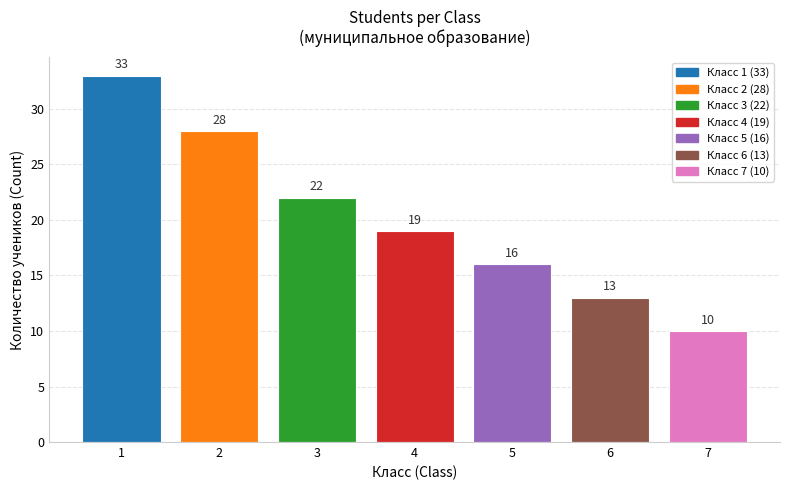

Which has a higher value, 1 or 6?

1